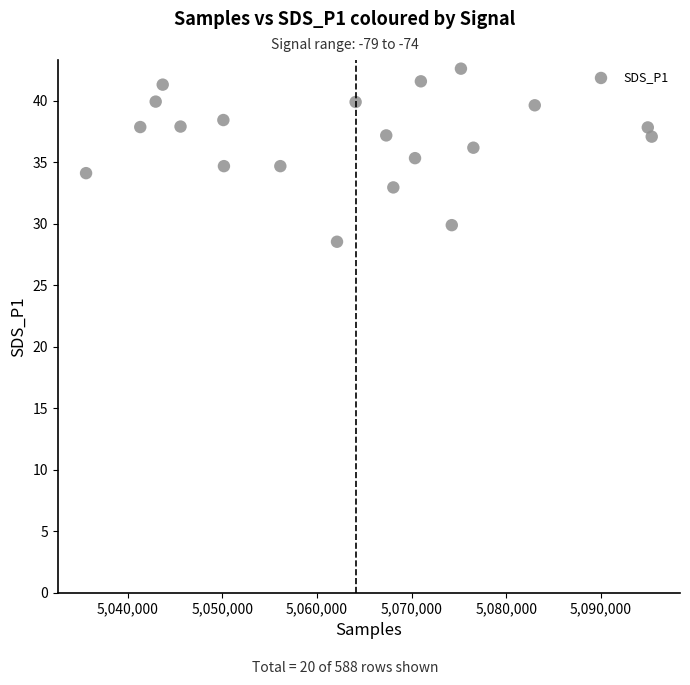

What is the range of X values (max minus min)?

59725.0